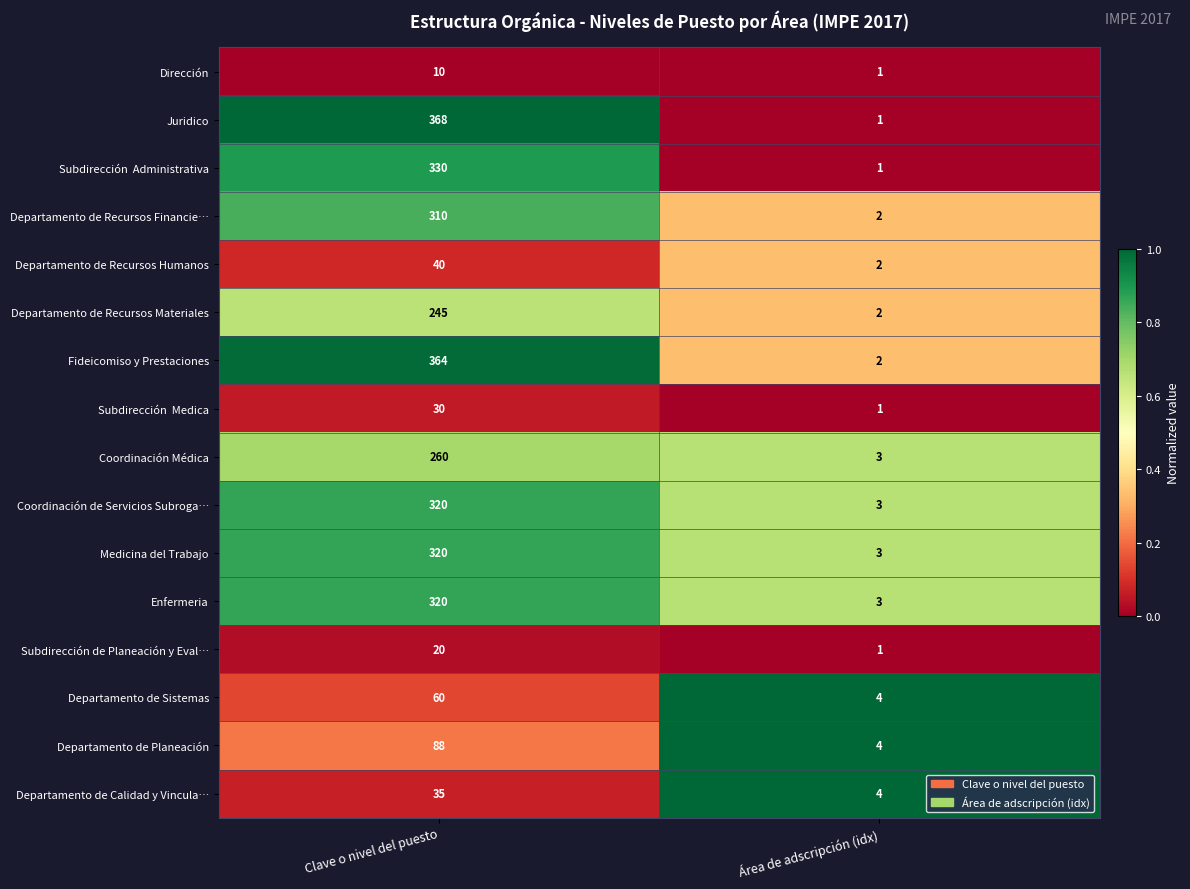

Which category has the lowest value across all series?

Área de adscripción (idx)